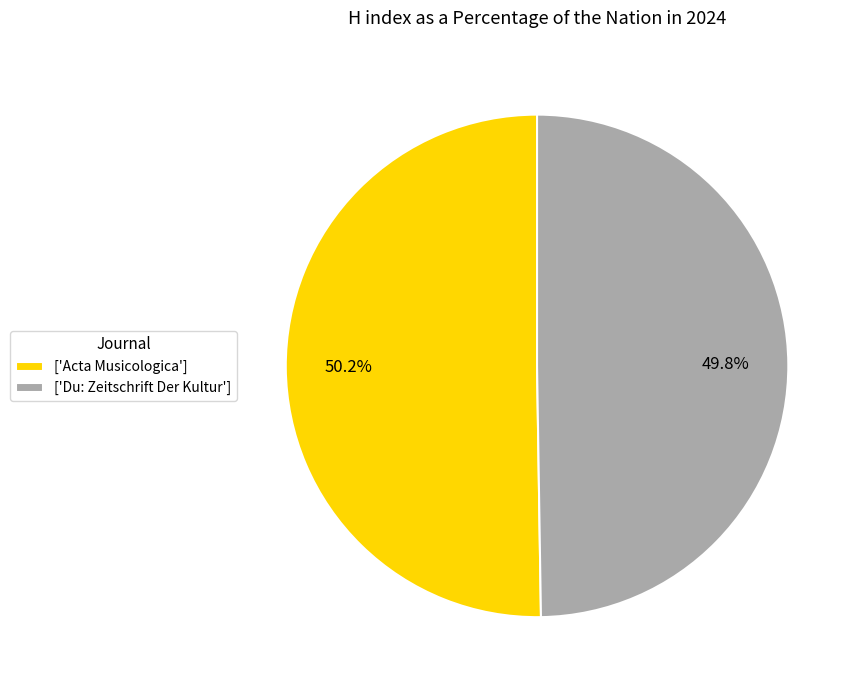

What is the ratio of the value at ['Du: Zeitschrift Der Kultur'] to the value at ['Acta Musicologica']?

1.0